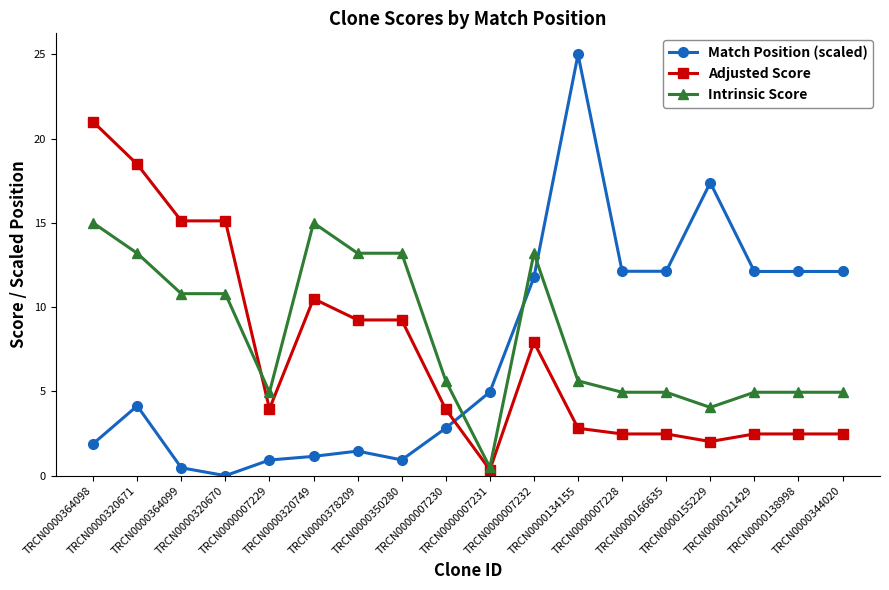

What is the label of the 9th point from the right?

TRCN0000007231